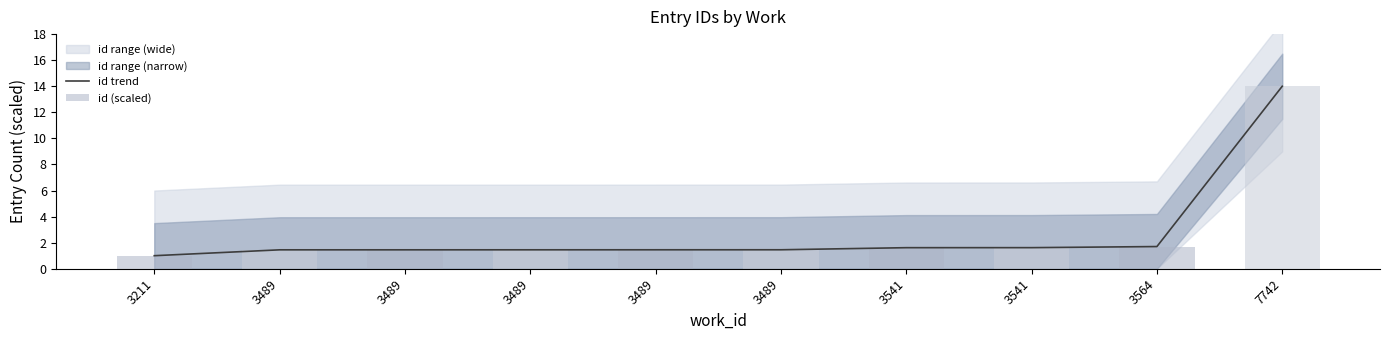

Does the chart contain stacked bars?

No